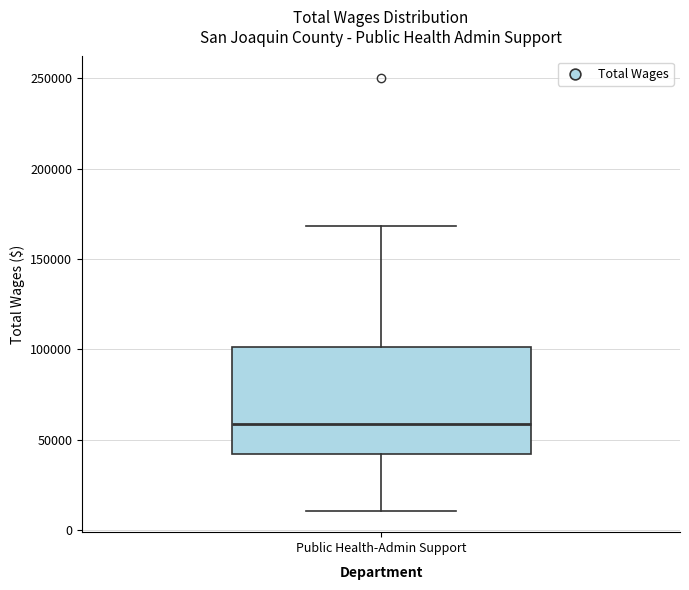

Read this box plot against the y-axis: the position of the median line, the range covered by the box, and the ends of both whiskers. The values are not printed on the chart, so give them approximately, as read against the axis.

median 60000, box 40000 to 100000, whiskers 10000 to 170000